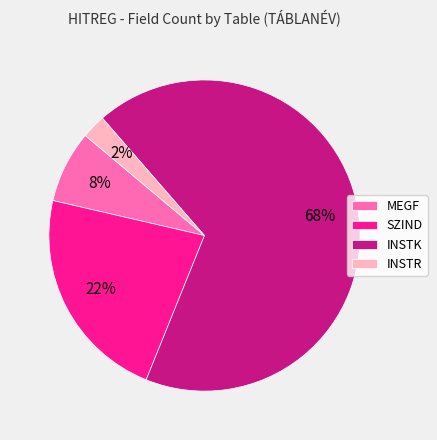

What is the majority slice?

INSTK